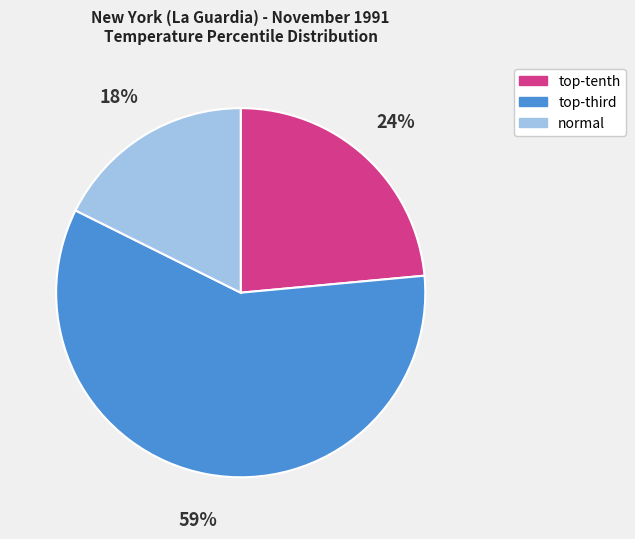

Count the number of slices in the pie.

3